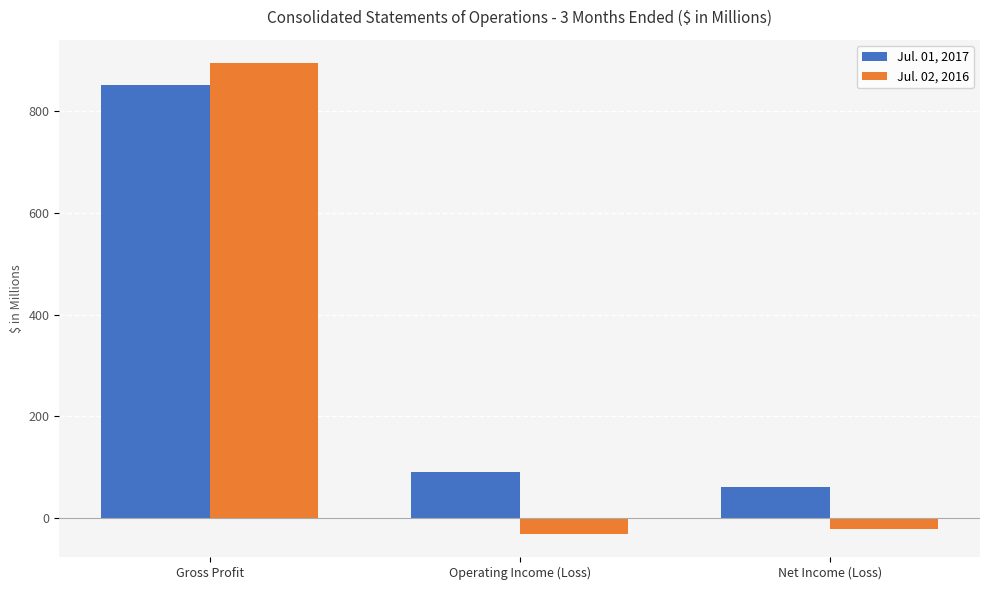

At Net Income (Loss), list the series in order from largest to smallest.

Jul. 01, 2017, Jul. 02, 2016